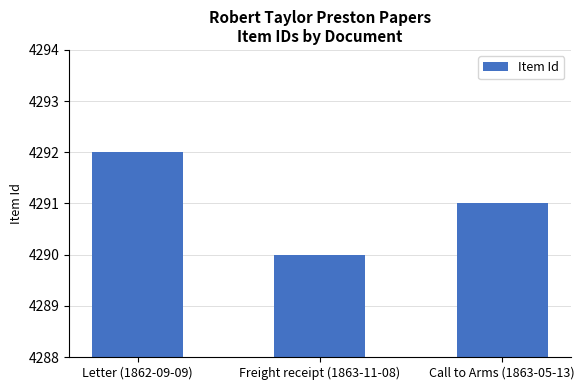

List the labels in order of value, smallest first.

Freight receipt (1863-11-08), Call to Arms (1863-05-13), Letter (1862-09-09)